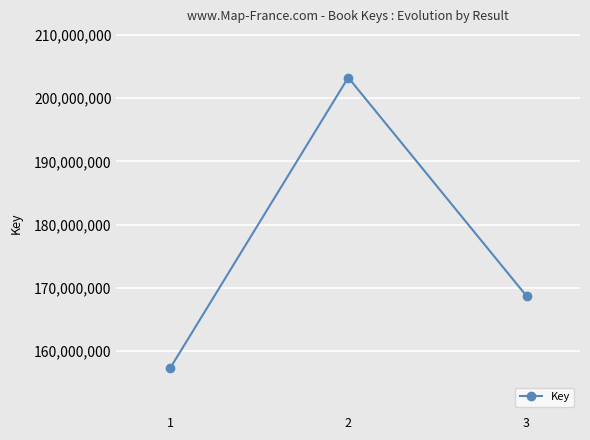

What is the sum of the values at 1 and 3?

325920616